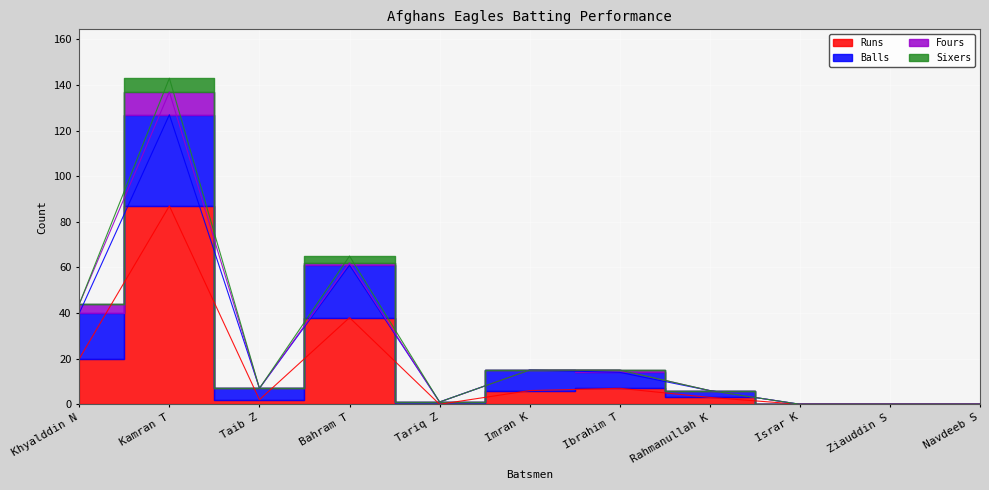

Is it true that Balls equals 0 at Navdeeb S?

True